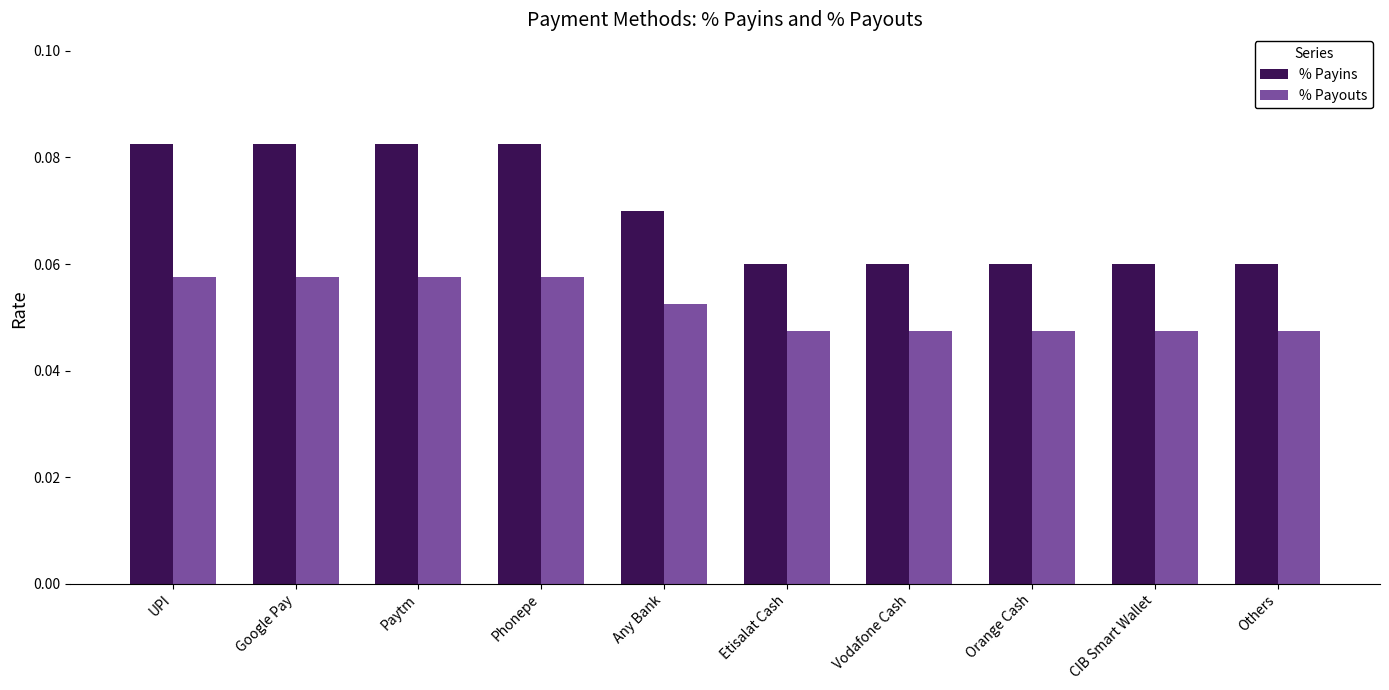

How many series are shown in this chart?

2